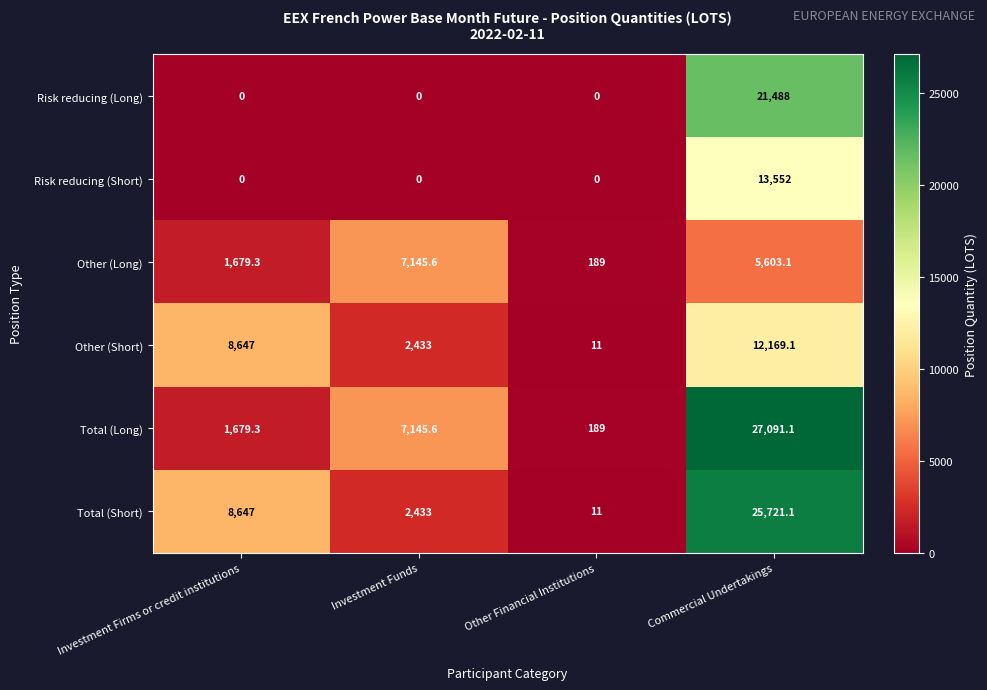

What is the total value across all series at Investment Funds?

19157.2